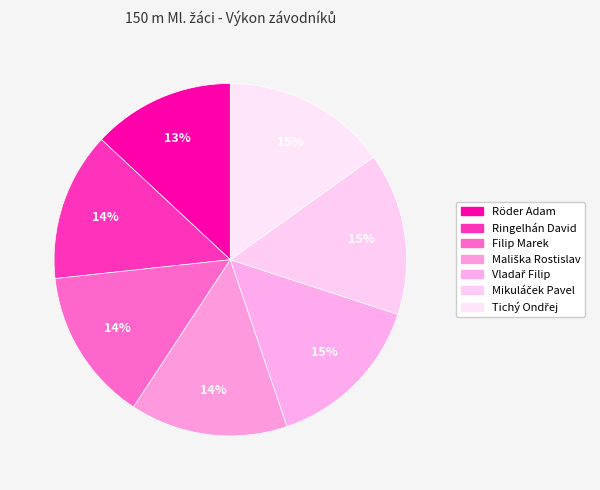

Approximately how many times larger is the value at Vladař Filip compared to Mikuláček Pavel?

1.0